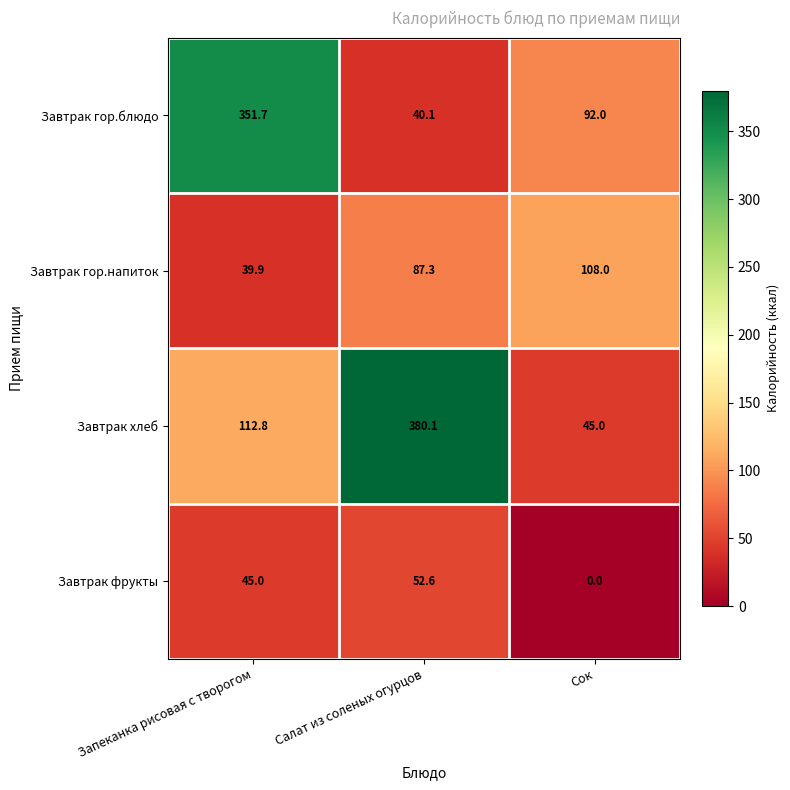

At how many categories does at least one series exceed 111?

2